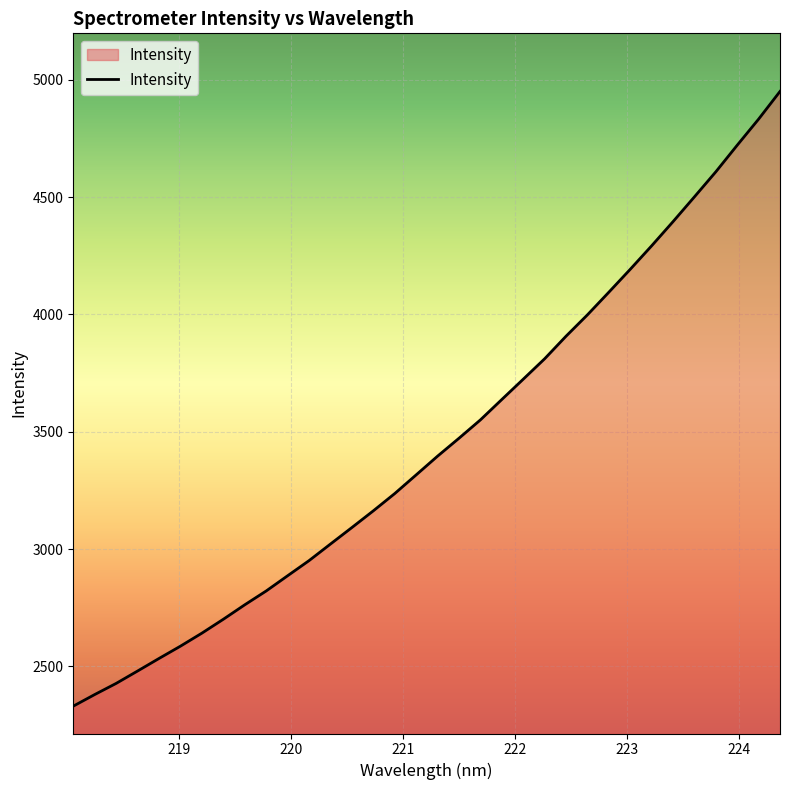

What is the maximum value shown in the chart?

4949.8